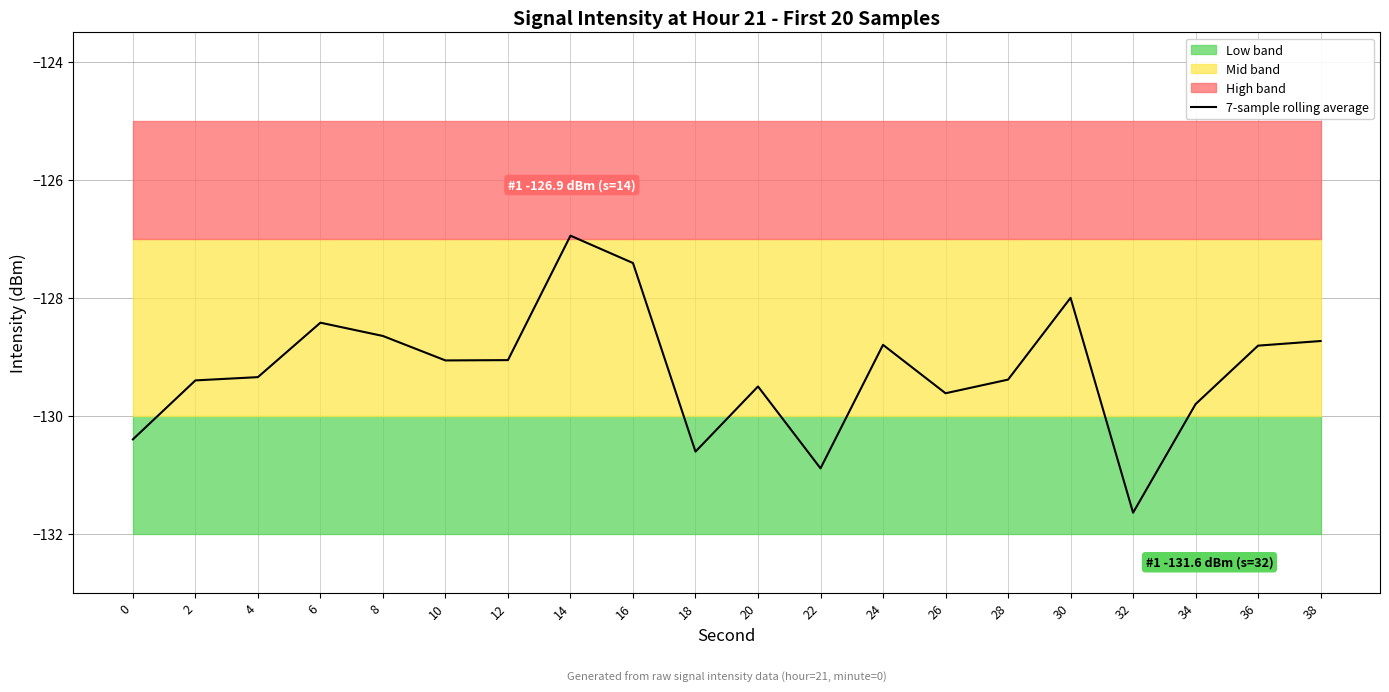

How many data points does each series have?

20